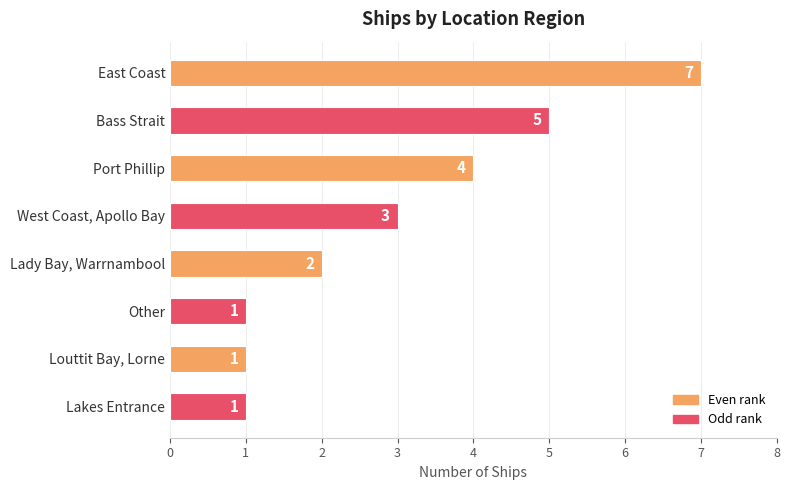

What is the difference between the maximum and second lowest values?

6